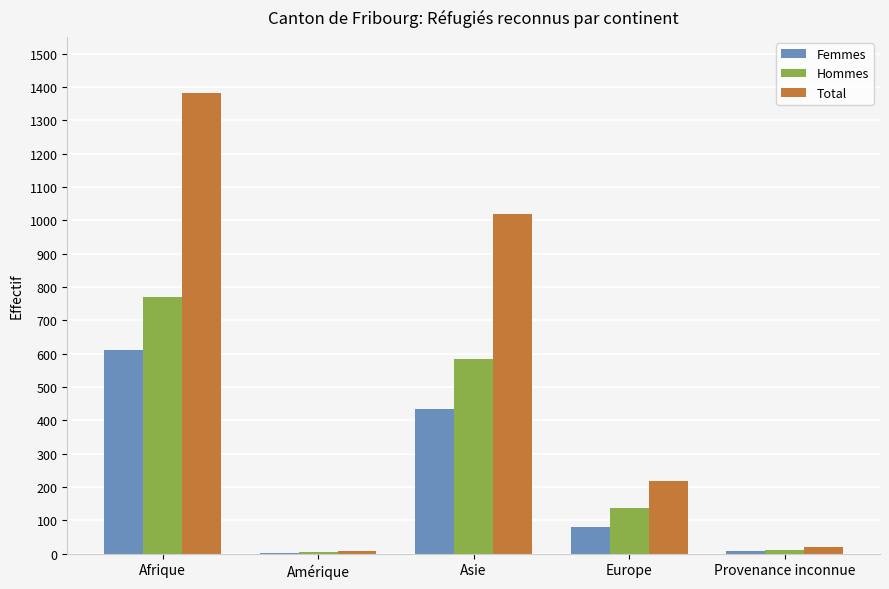

What is the total value across all series at Europe?

434